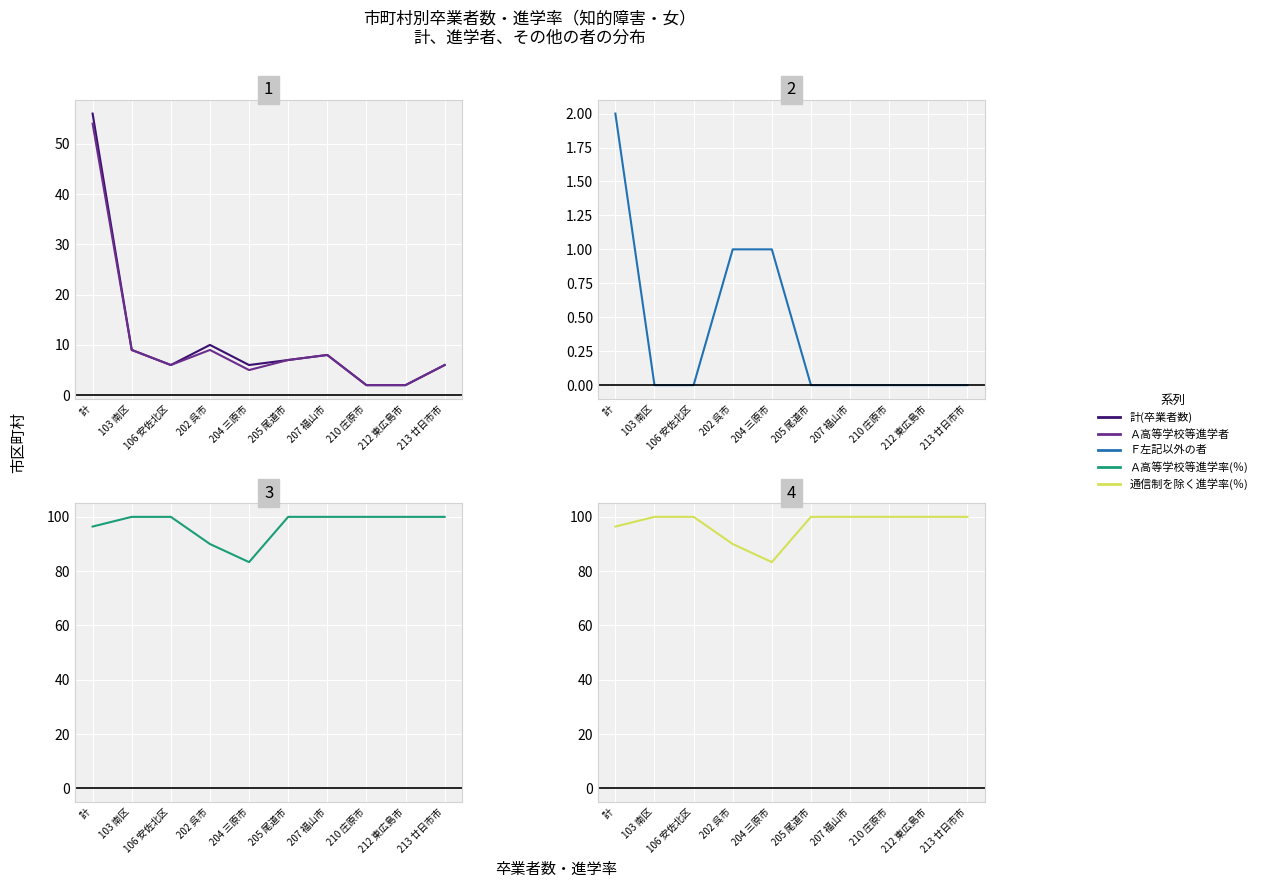

True or false: 通信制を除く進学率(％) and Ｆ左記以外の者 intersect in this chart.

False